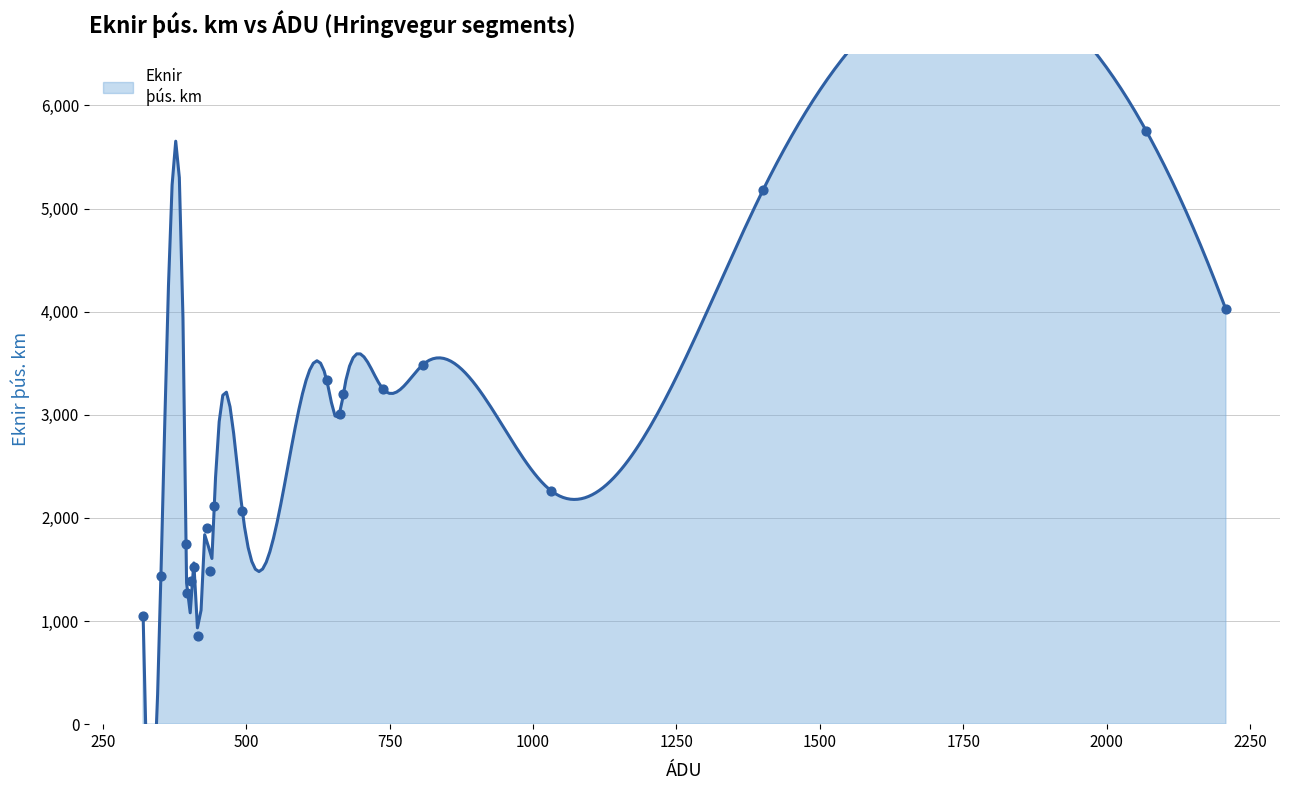

Approximately how many times larger is the value at 432 compared to 738?

0.6